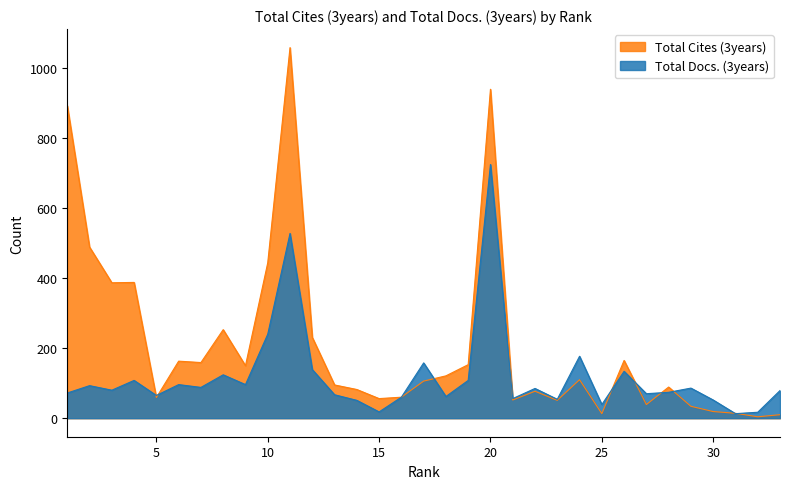

In Total Docs. (3years), how many points are lower than both neighbors (excluding endpoints)?

11